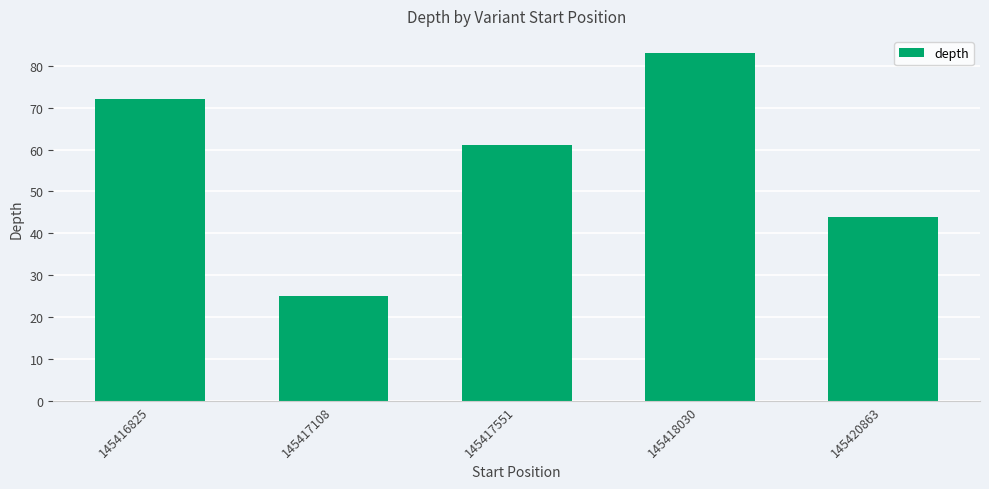

Rank the categories by value from lowest to highest.

145417108, 145420863, 145417551, 145416825, 145418030